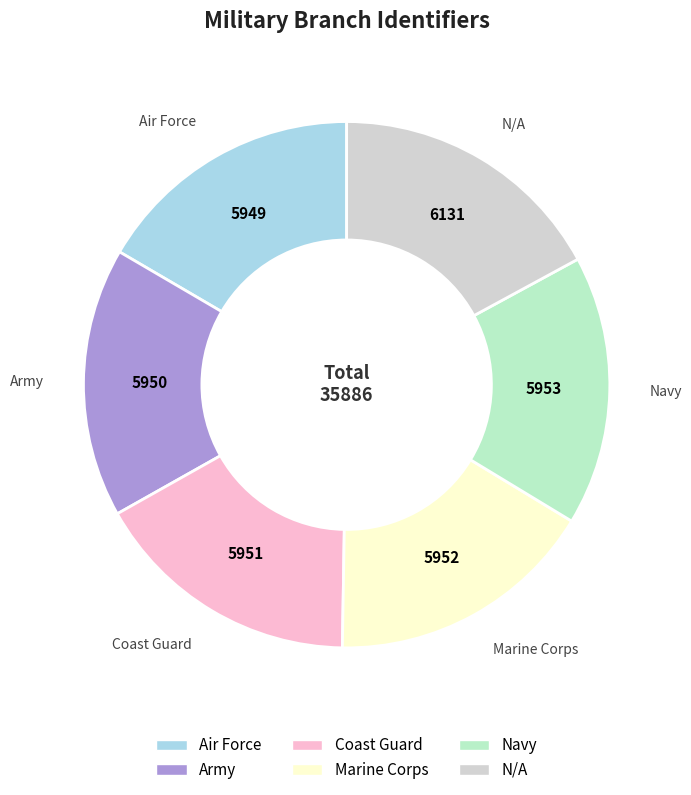

How many slices are in this pie chart?

6